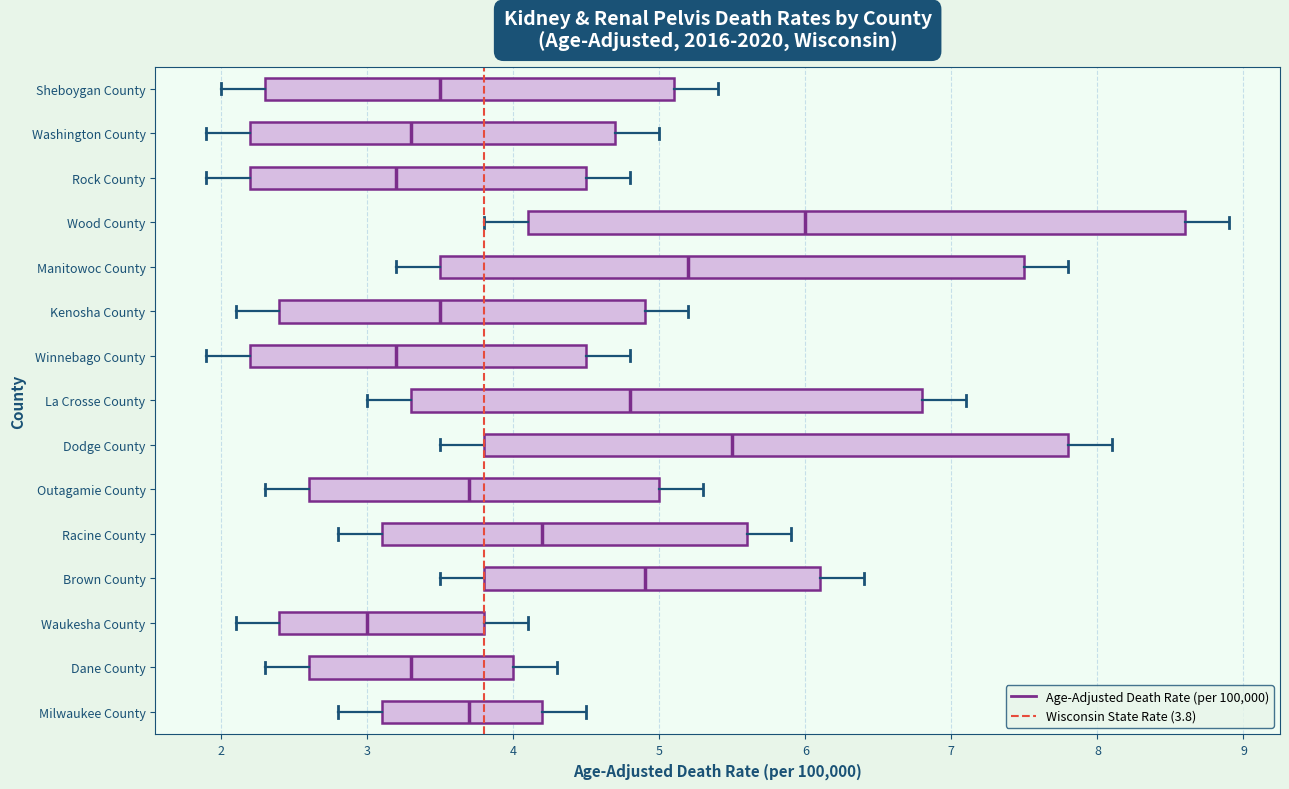

Reading bottom to top, read every box against the x-axis: the position of its median line, the range the box covers, and the ends of its whiskers. The values are not printed on the chart, so give them approximately, as read against the axis.

Milwaukee County: median 3.7, box 3.1 to 4.2, whiskers 2.8 to 4.5
Dane County: median 3.3, box 2.6 to 4.0, whiskers 2.3 to 4.3
Waukesha County: median 3.0, box 2.4 to 3.8, whiskers 2.1 to 4.1
Brown County: median 4.9, box 3.8 to 6.1, whiskers 3.5 to 6.4
Racine County: median 4.2, box 3.1 to 5.6, whiskers 2.8 to 5.9
Outagamie County: median 3.7, box 2.6 to 5.0, whiskers 2.3 to 5.3
Dodge County: median 5.5, box 3.8 to 7.8, whiskers 3.5 to 8.1
La Crosse County: median 4.8, box 3.3 to 6.8, whiskers 3.0 to 7.1
Winnebago County: median 3.2, box 2.2 to 4.5, whiskers 1.9 to 4.8
Kenosha County: median 3.5, box 2.4 to 4.9, whiskers 2.1 to 5.2
Manitowoc County: median 5.2, box 3.5 to 7.5, whiskers 3.2 to 7.8
Wood County: median 6.0, box 4.1 to 8.6, whiskers 3.8 to 8.9
Rock County: median 3.2, box 2.2 to 4.5, whiskers 1.9 to 4.8
Washington County: median 3.3, box 2.2 to 4.7, whiskers 1.9 to 5.0
Sheboygan County: median 3.5, box 2.3 to 5.1, whiskers 2.0 to 5.4